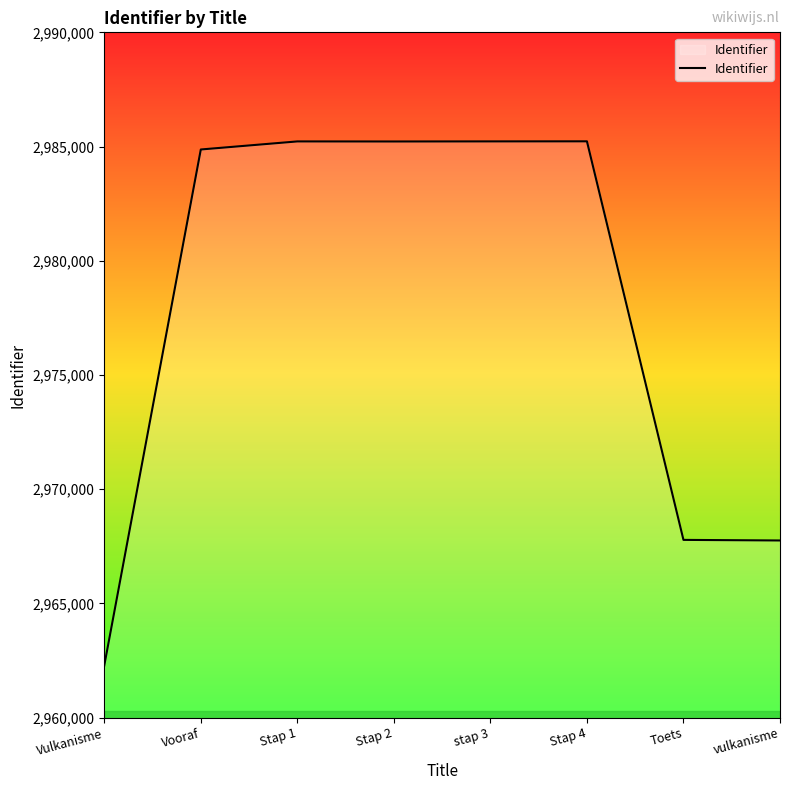

Is it true that the value at stap 3 is 2985226?

True